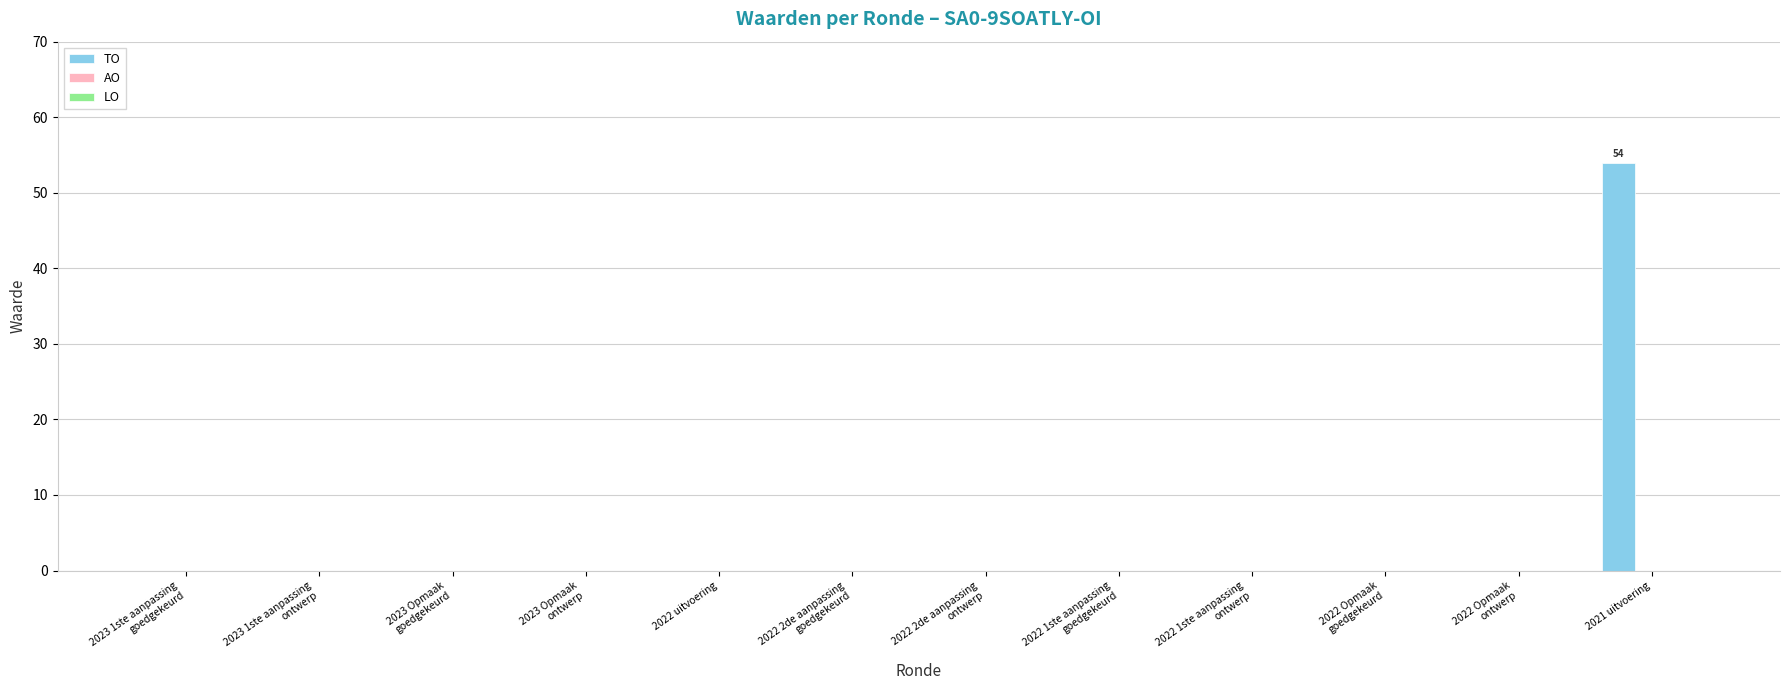

Which category has the highest value across all series?

2021 uitvoering